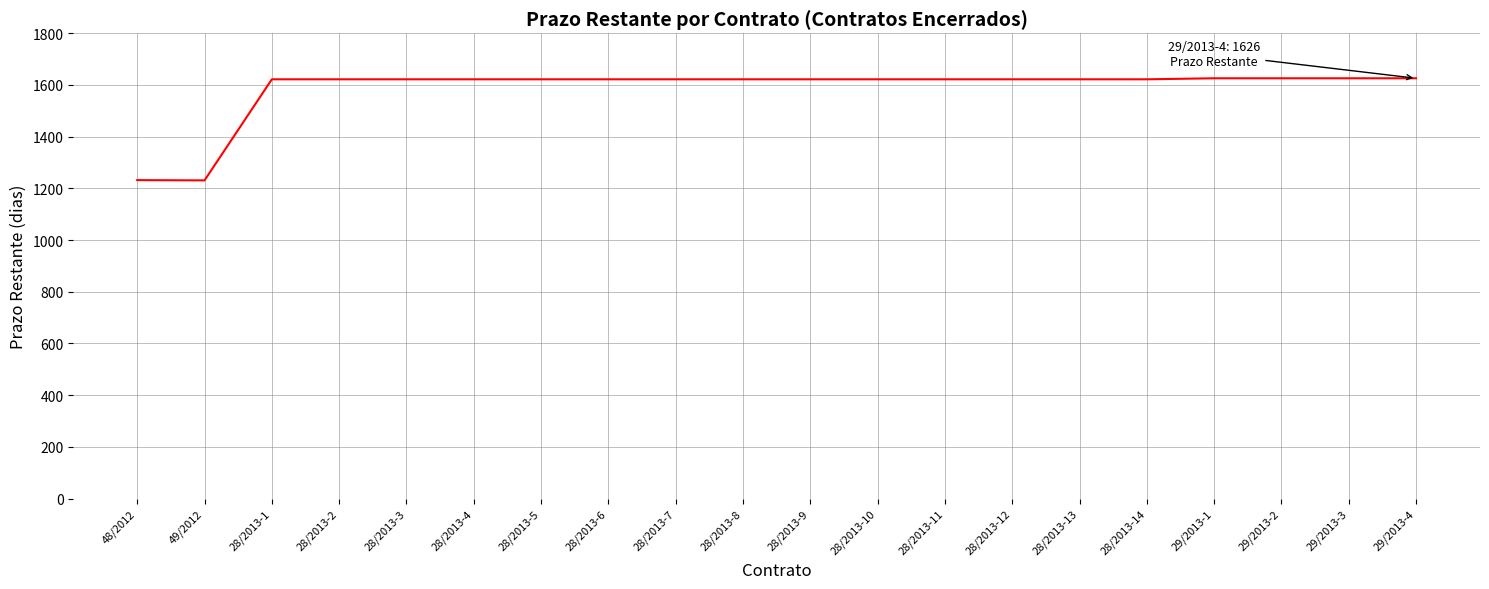

The value at 28/2013-2 is 1622. True or false?

True